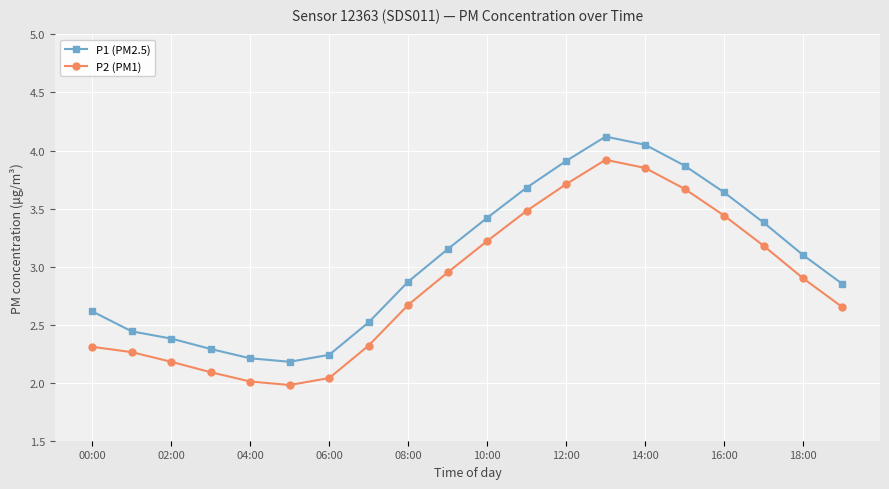

How many interior local valleys does the P2 (PM1) series have?

1